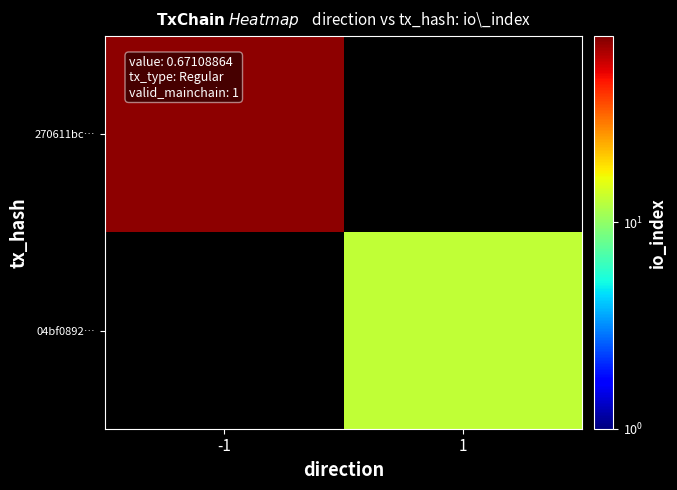

Reading left to right, extract all data points from this chart.

270611bc…: -1=75	1=0
04bf0892…: -1=0	1=13